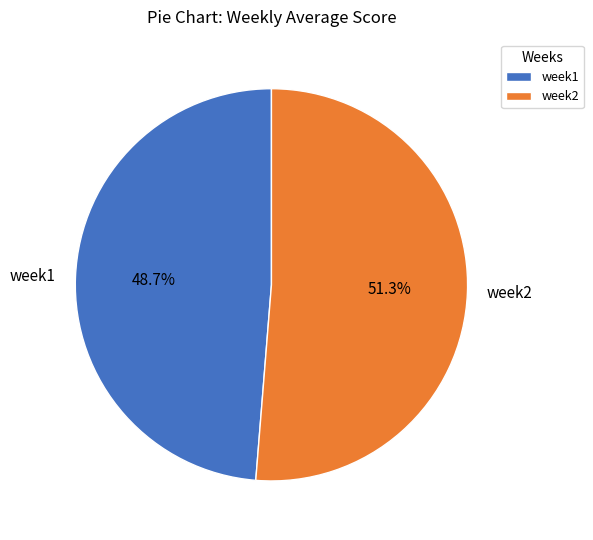

Combined, what portion of the pie is week2 and week1?

100.0%